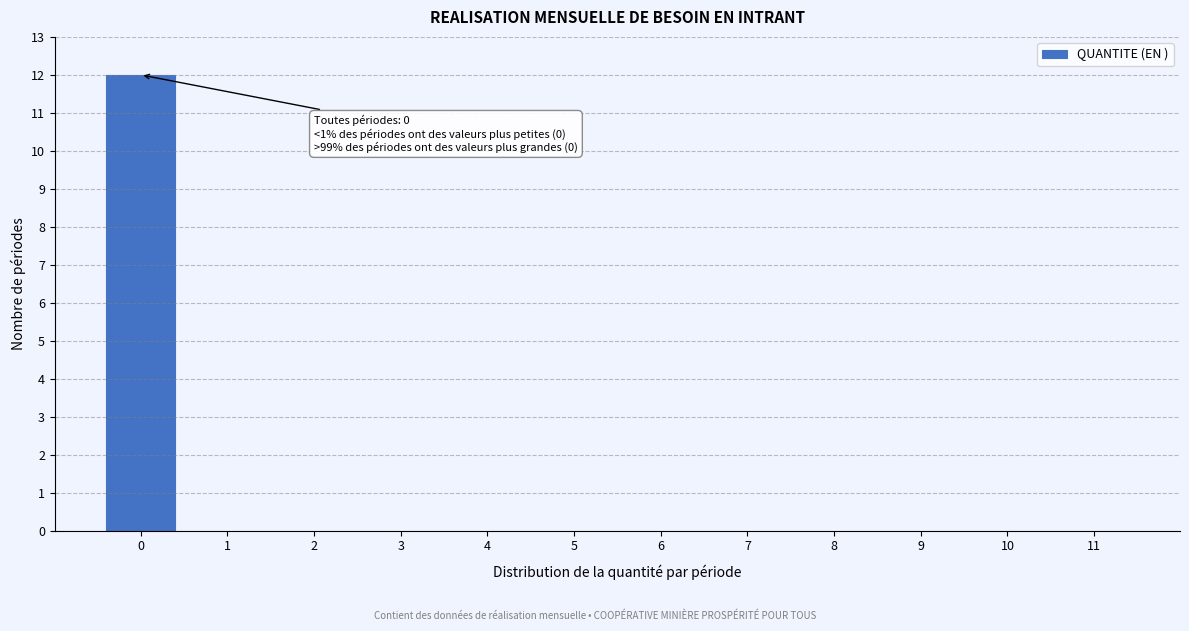

Reading left to right, transcribe all the data shown in this chart.

0=12	1=0	2=0	3=0	4=0	5=0	6=0	7=0	8=0	9=0	10=0	11=0